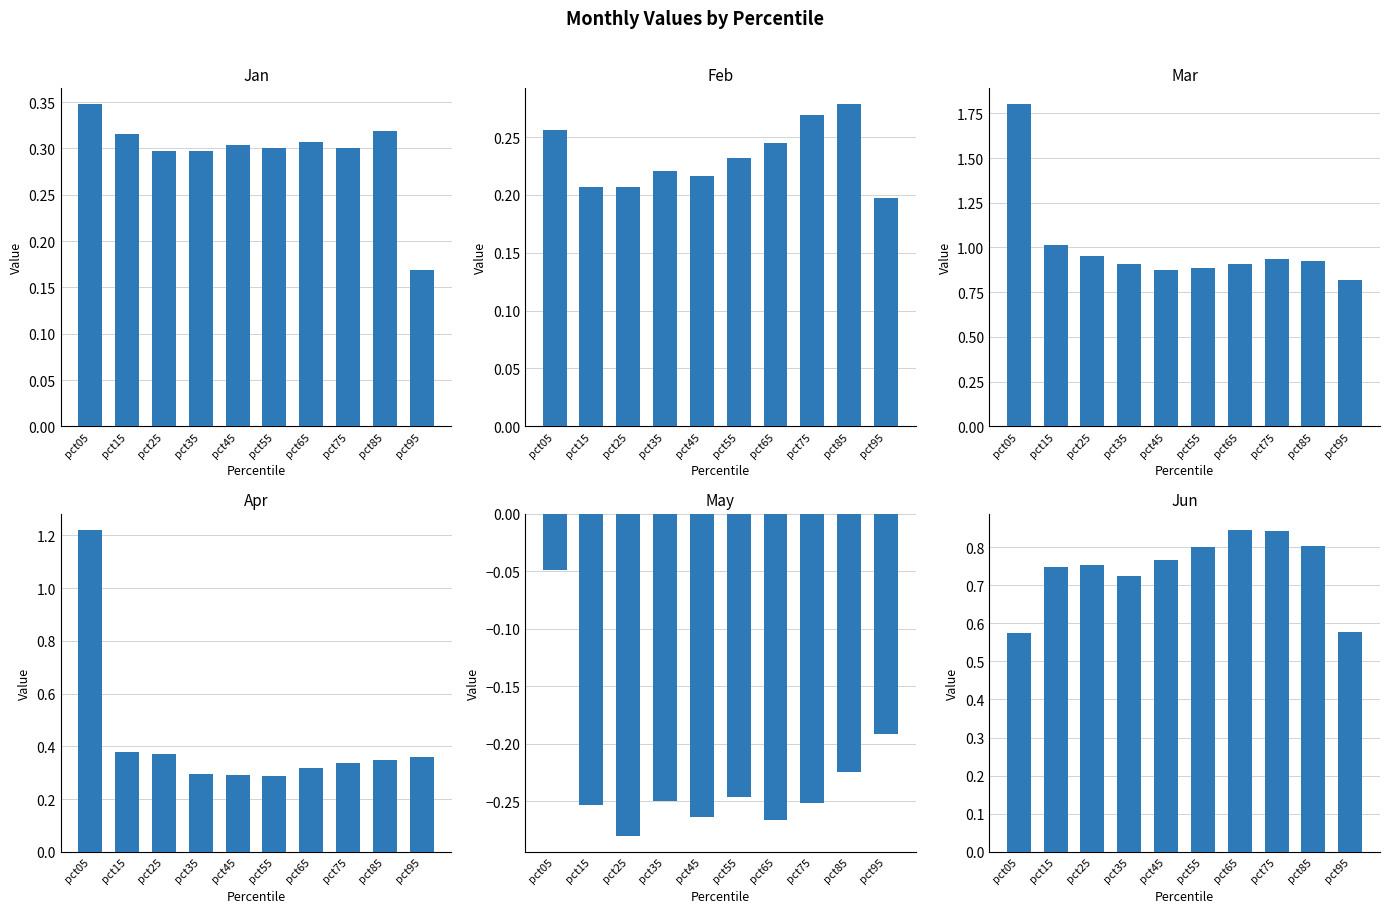

List the labels in order of Jan value, smallest first.

pct95, pct25, pct35, pct55, pct75, pct45, pct65, pct15, pct85, pct05